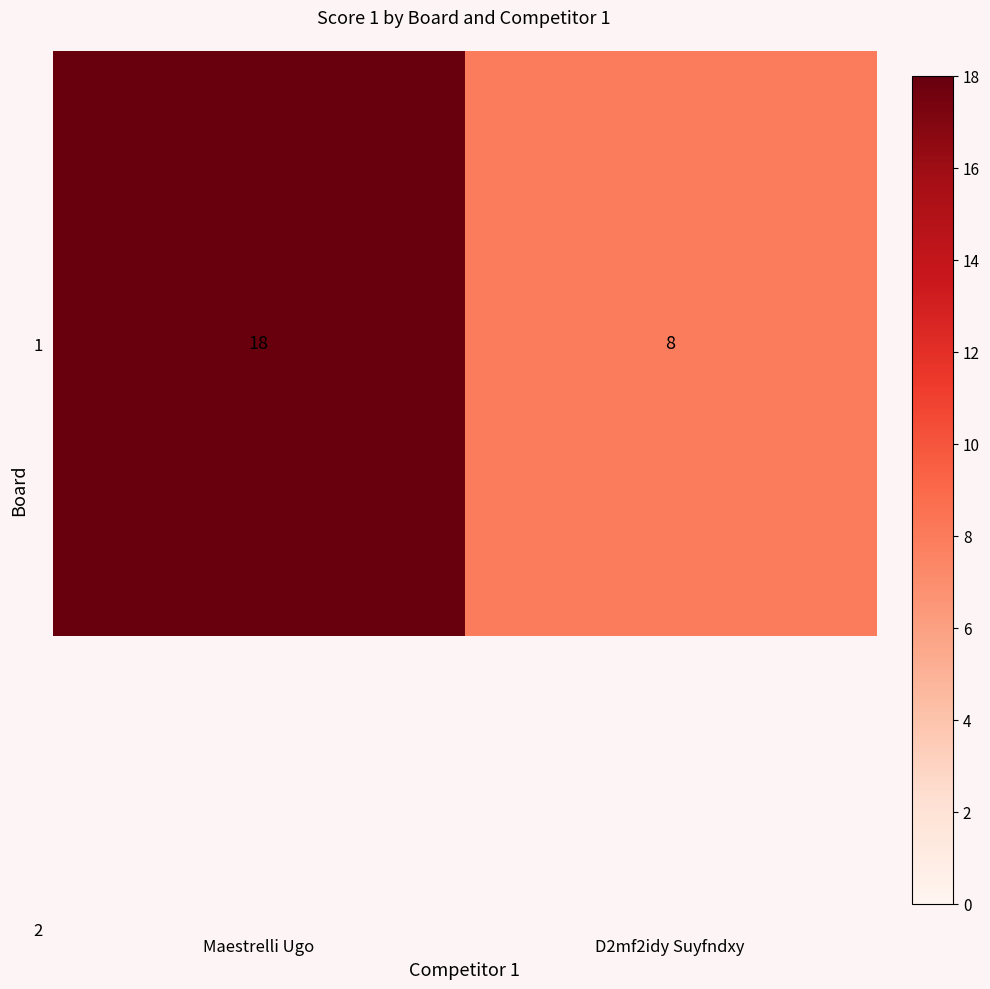

What is the greatest value displayed?

18